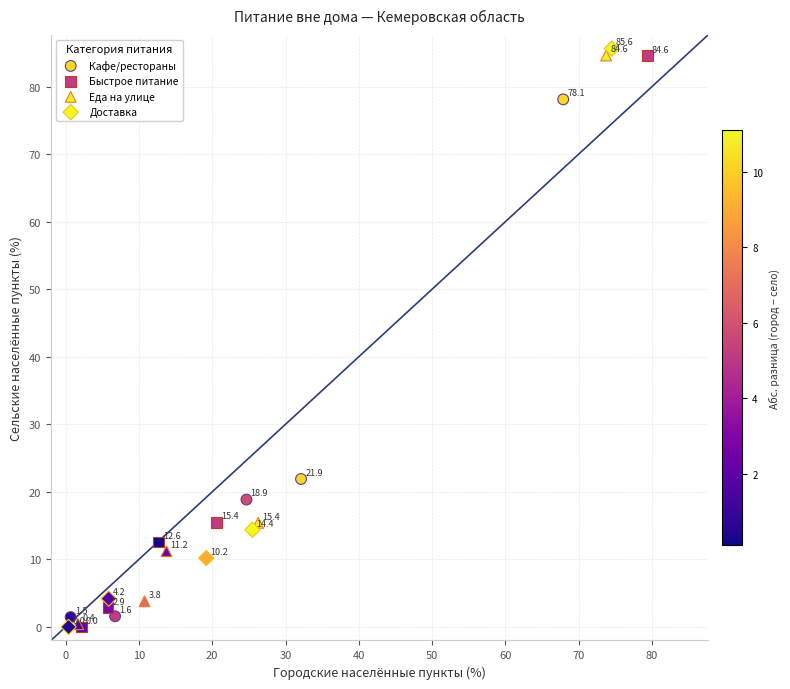

Which series contains the highest Y value?

Доставка